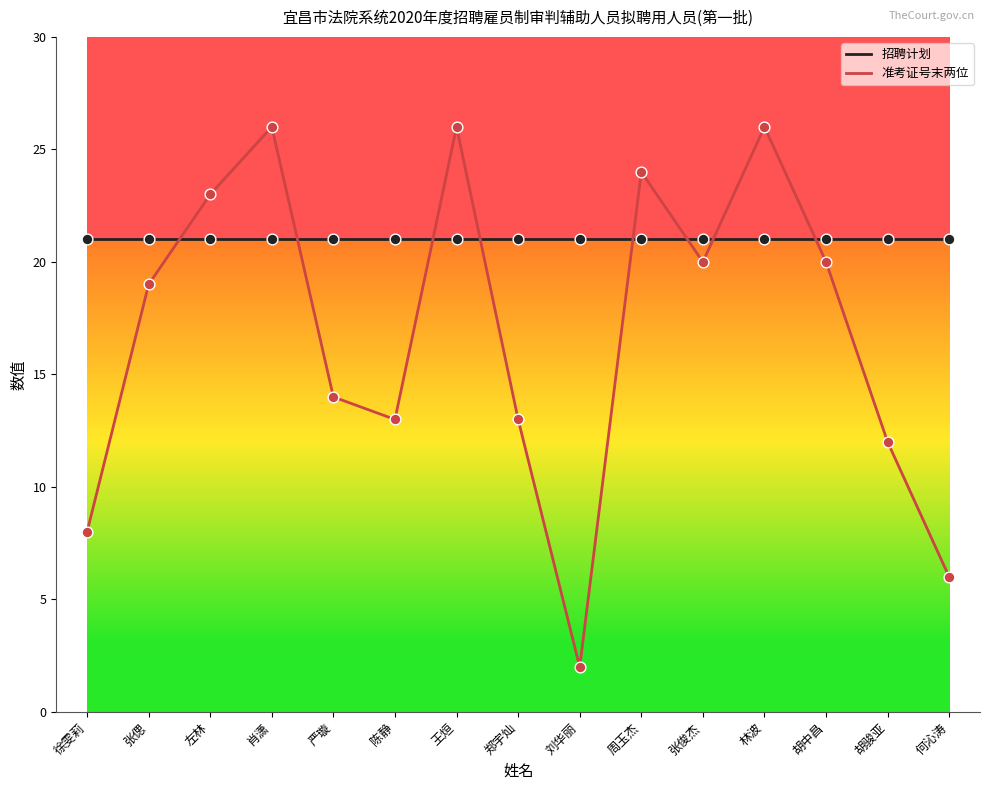

What is the spread (max minus min) of values at 何沁涛?

15